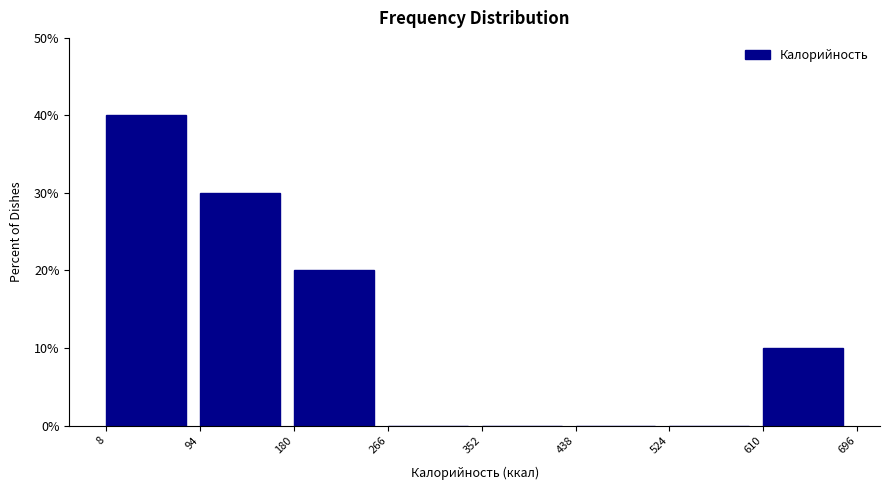

Reading left to right, transcribe this chart: for each bar, give the range it covers on the x-axis and its height. The values are not printed on the chart, so give them approximately, as read against the axis.

8 to 94: 40
94 to 180: 30
180 to 266: 20
266 to 352: 0
352 to 438: 0
438 to 524: 0
524 to 610: 0
610 to 696: 10